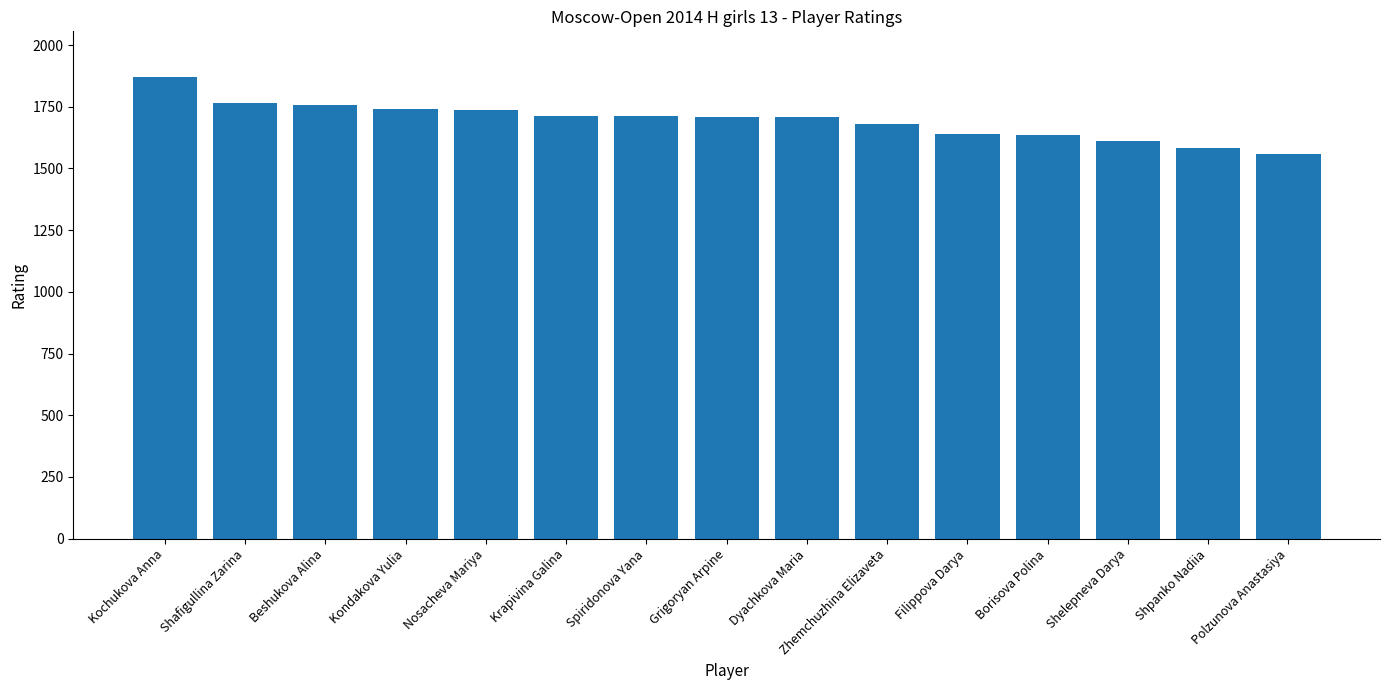

What is the smallest value displayed?

1558